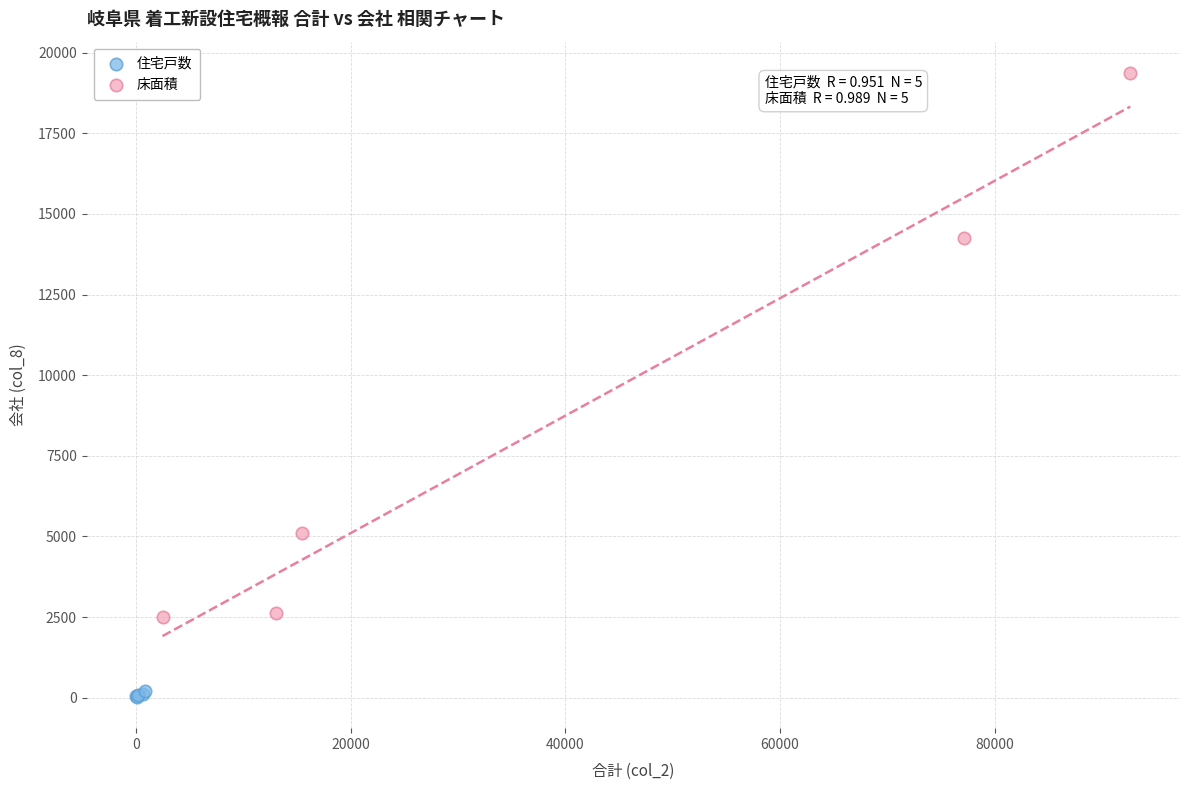

Which series contains the highest Y value?

床面積